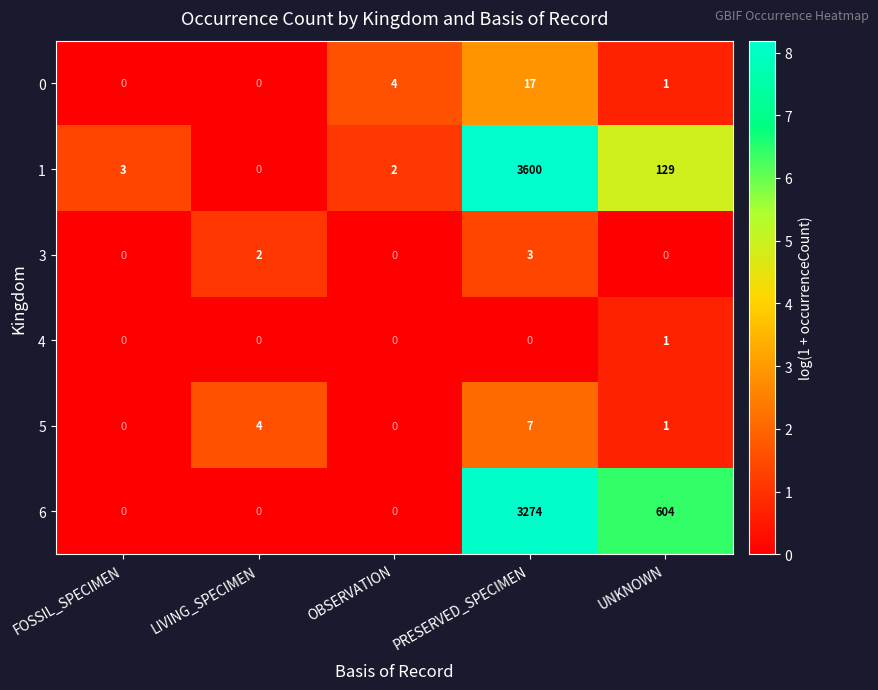

Rank the categories by 1 value from lowest to highest.

LIVING_SPECIMEN, OBSERVATION, FOSSIL_SPECIMEN, UNKNOWN, PRESERVED_SPECIMEN